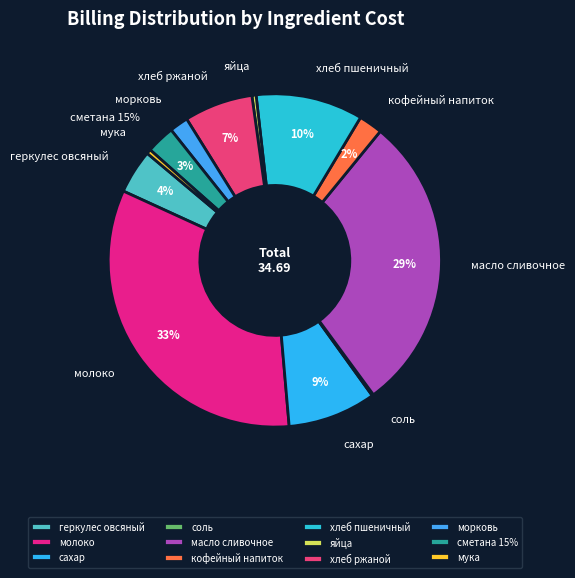

To the nearest percent, what is the difference between the largest and smallest slice percentages?

33%